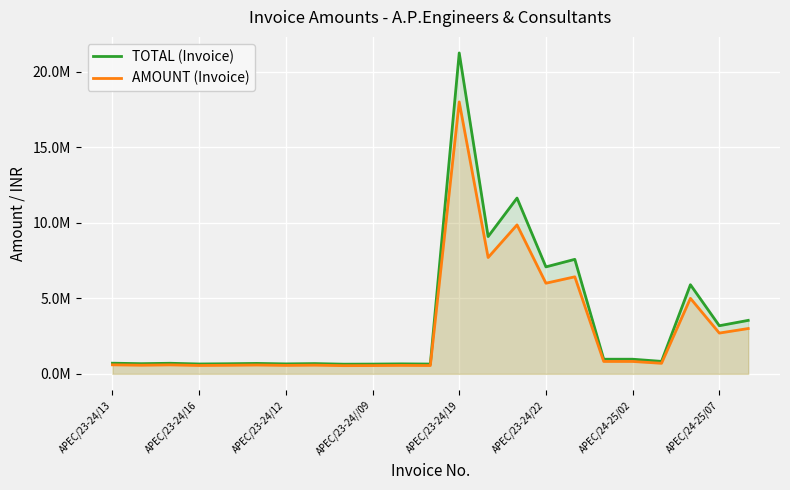

Rank the series by their average value, from highest to lowest.

TOTAL (Invoice), AMOUNT (Invoice)